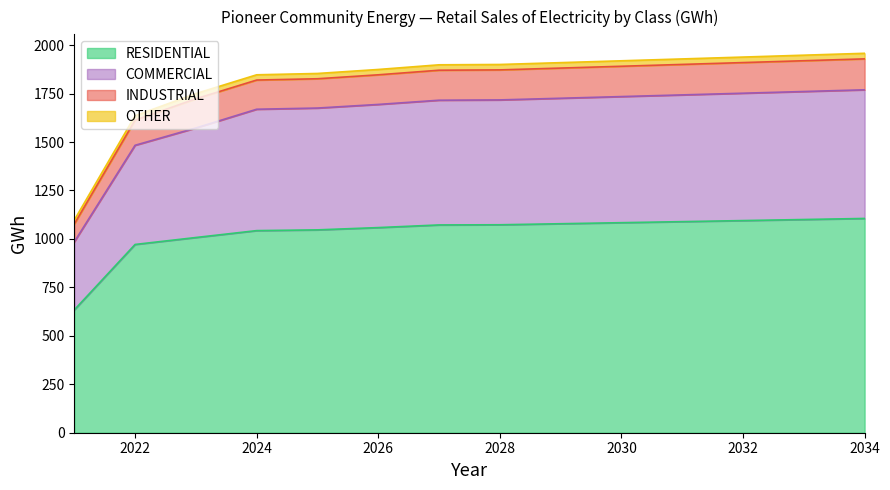

Does the chart display data point markers on the line(s)?

No